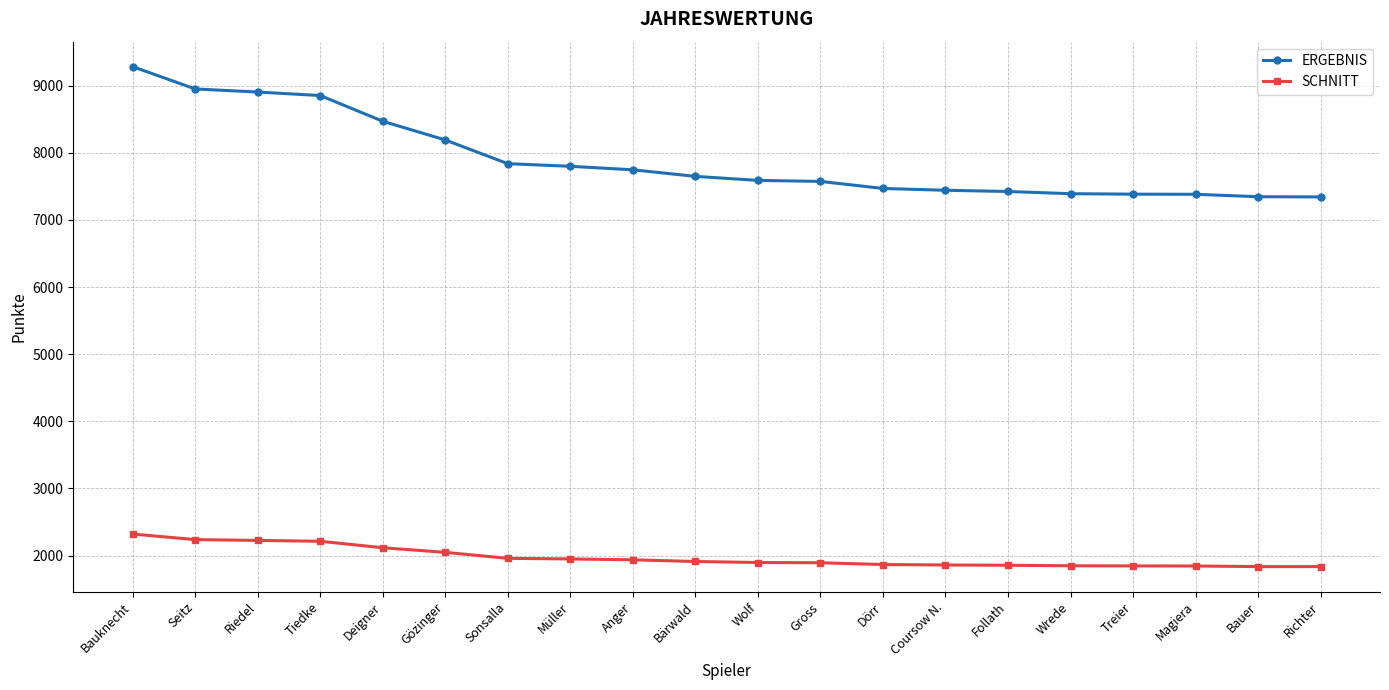

Between Tiedke and Dörr, which series saw the biggest shift?

ERGEBNIS